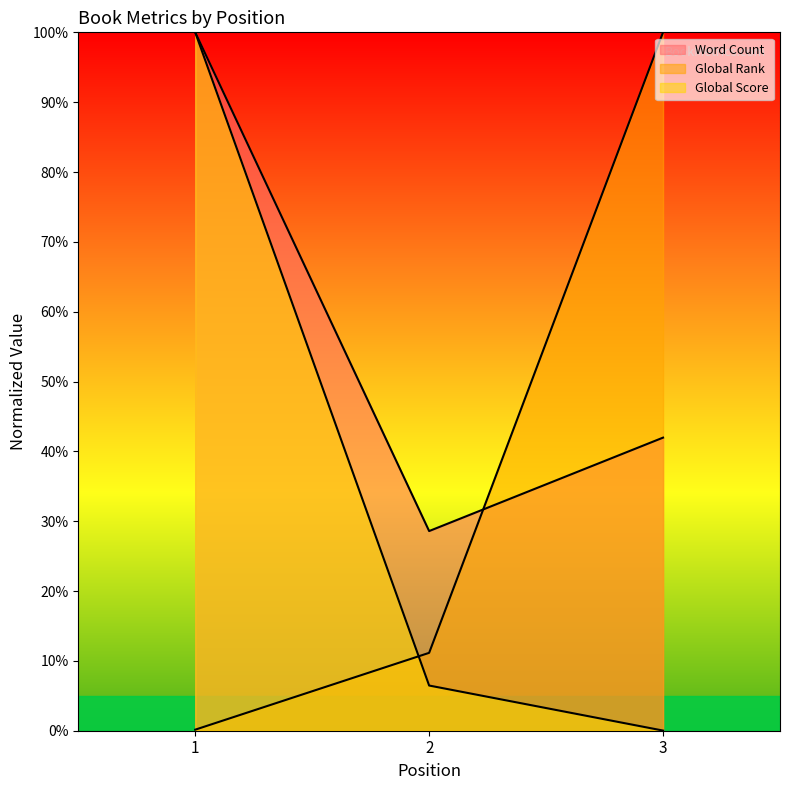

True or false: Word Count has a value of 38.7 at 2.

False